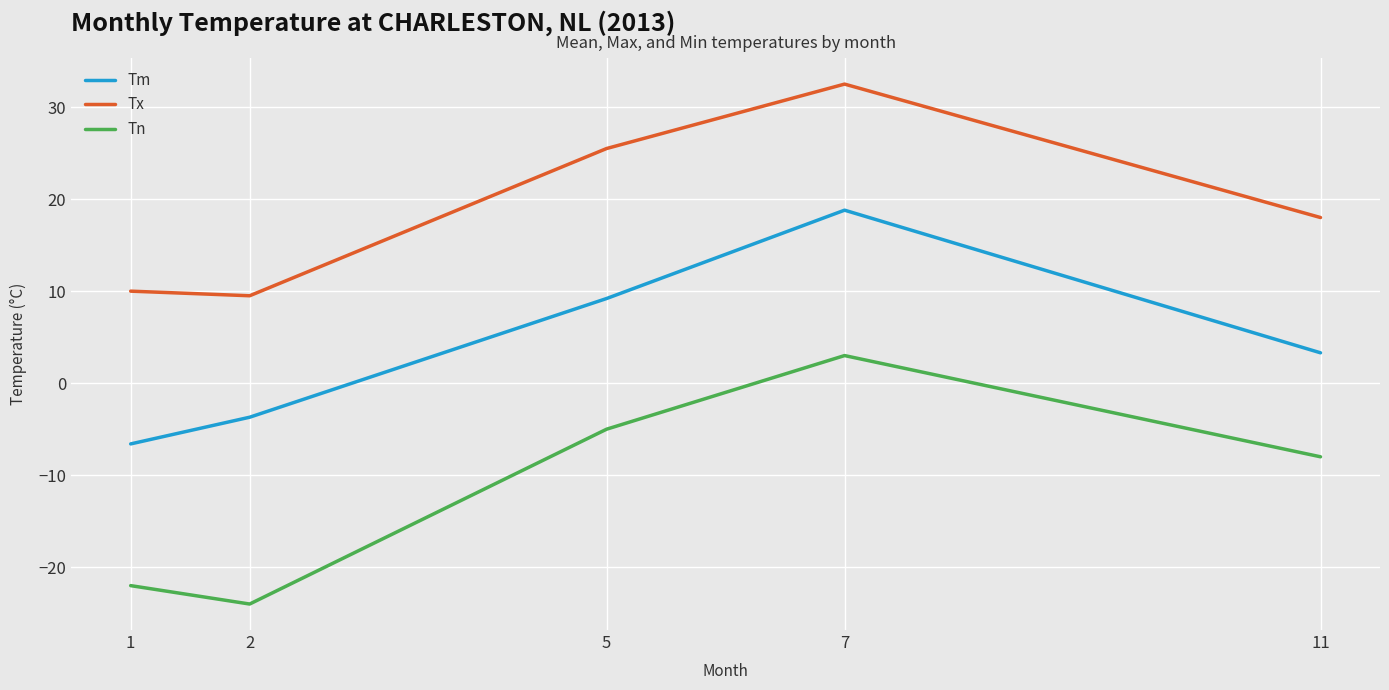

At which category does Tn reach its first local valley?

2